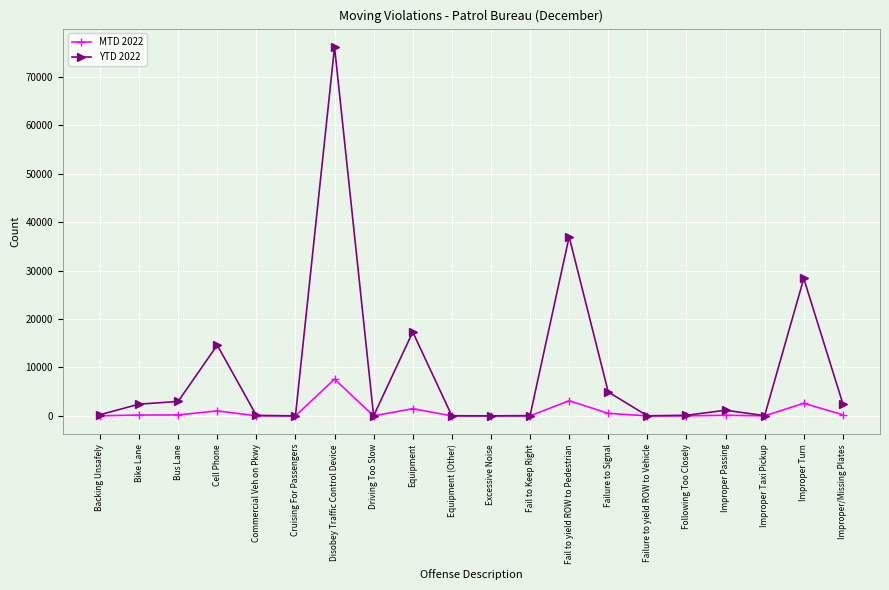

At which category is the sum across all series the highest?

Disobey Traffic Control Device